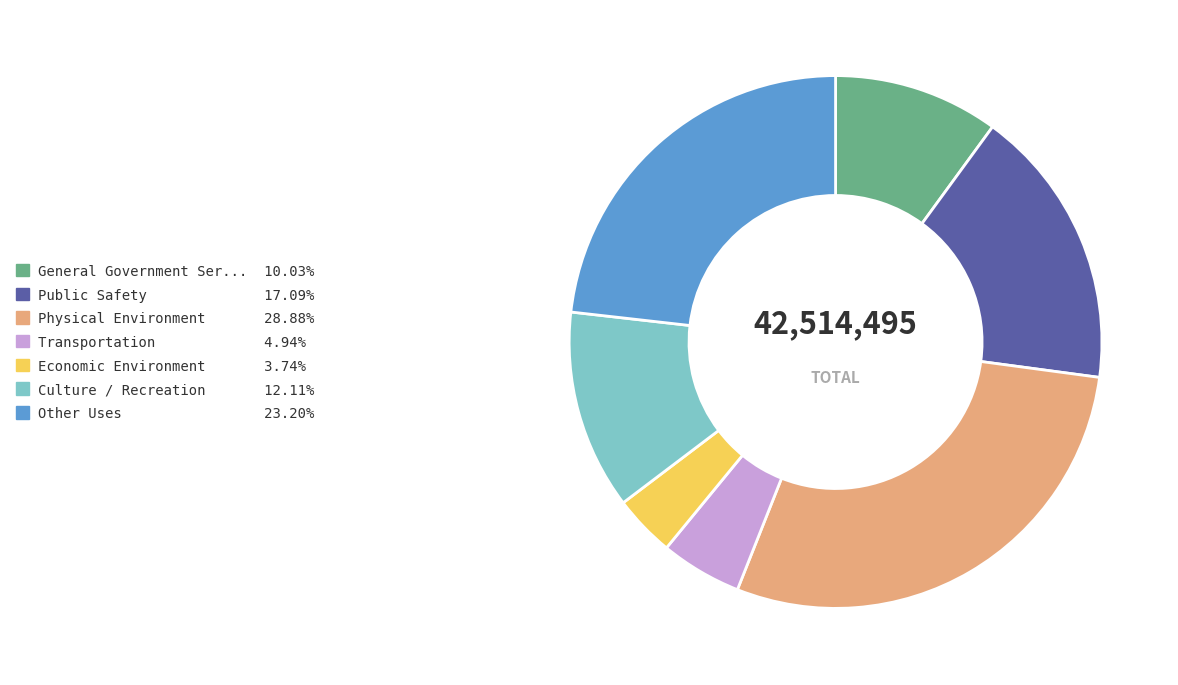

Is there any slice that represents more than half of the pie?

No